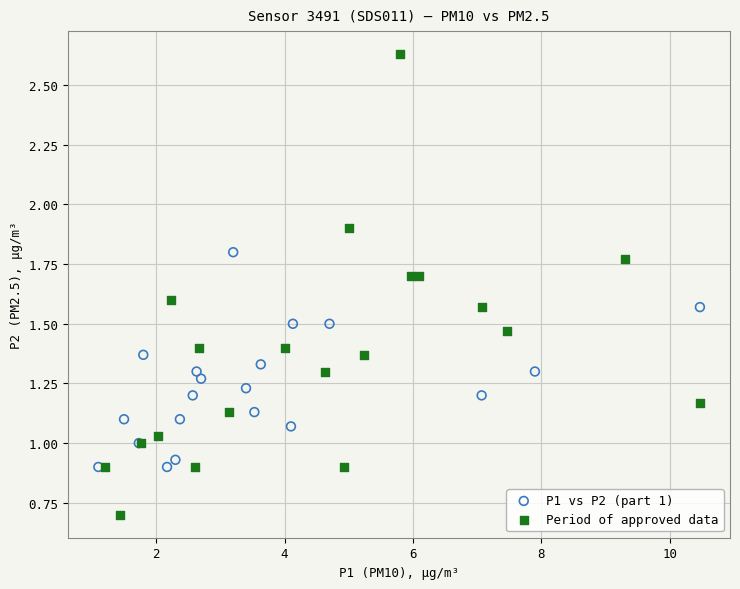

Which series has the widest spread of Y values?

Period of approved data